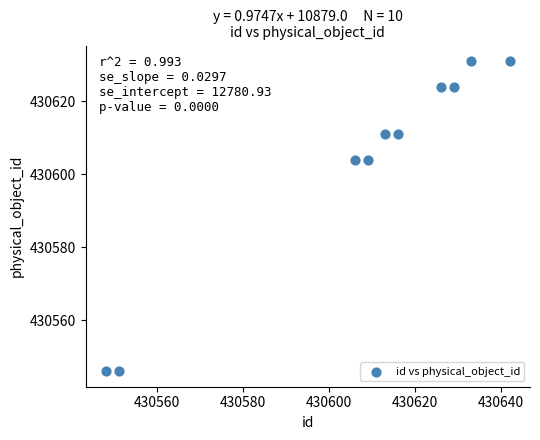

What is the average X value?

430607